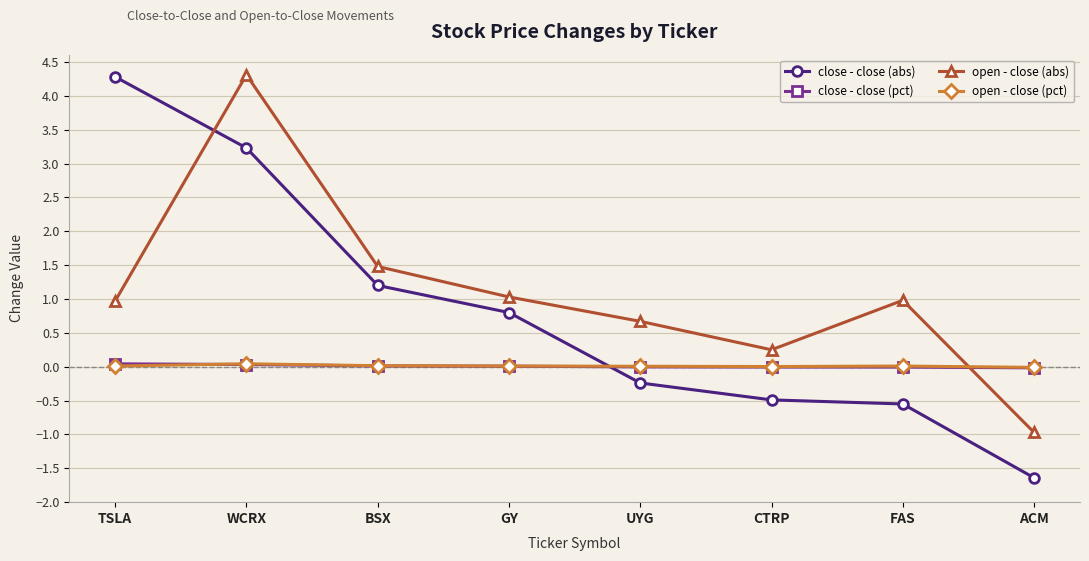

At which category is the sum across all series the highest?

WCRX